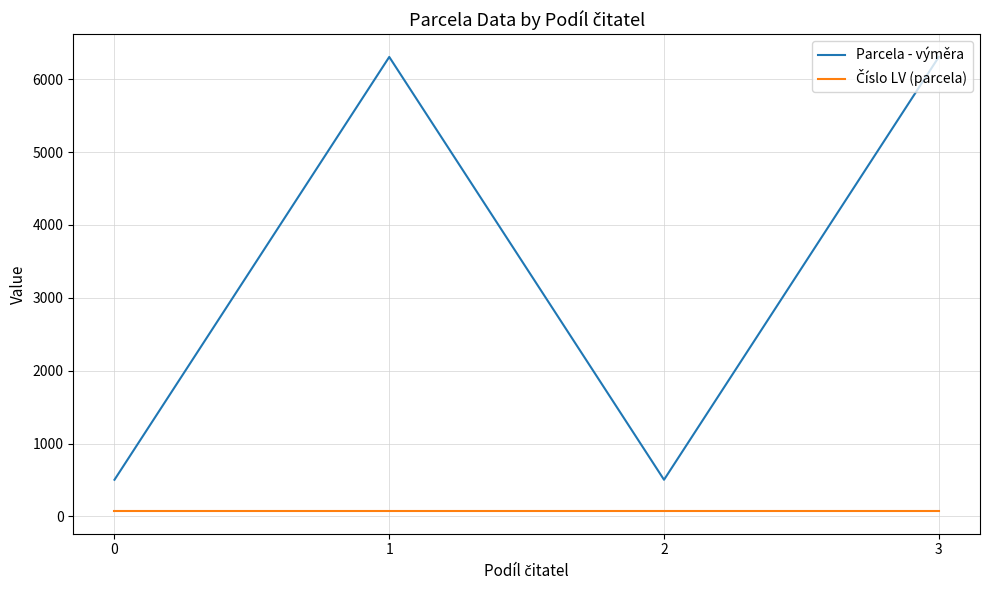

What is the difference between the maximum and second lowest values in the Parcela - výměra series?

5802